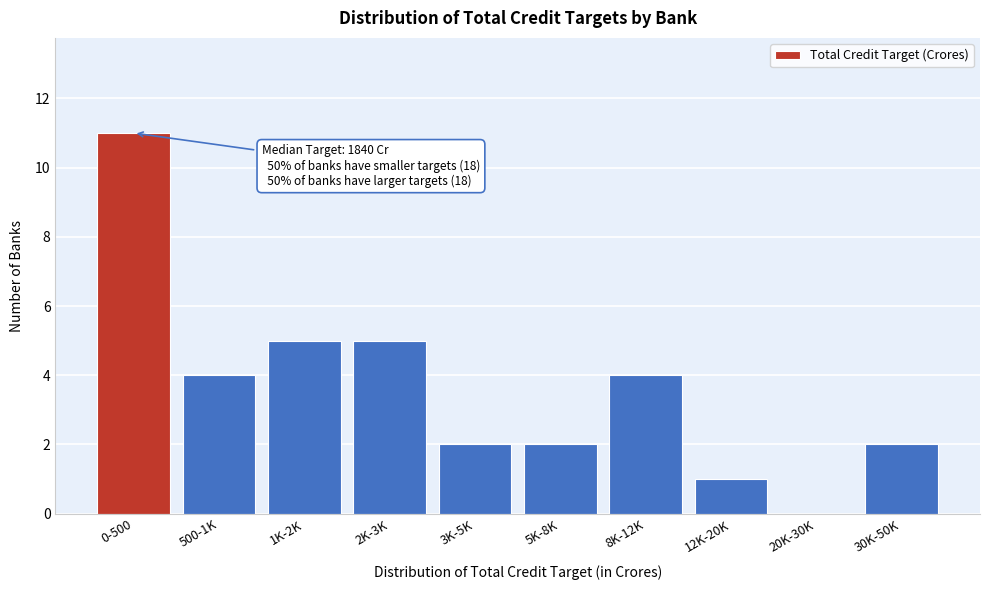

Reading left to right, extract all data points from this chart.

0-500=11	500-1K=4	1K-2K=5	2K-3K=5	3K-5K=2	5K-8K=2	8K-12K=4	12K-20K=1	20K-30K=0	30K-50K=2